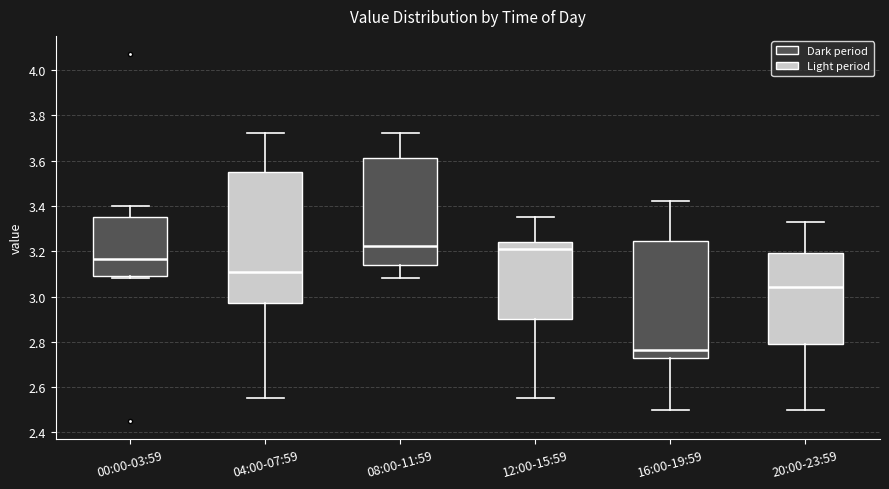

Reading left to right, read every box against the y-axis: the position of its median line, the range the box covers, and the ends of its whiskers. The values are not printed on the chart, so give them approximately, as read against the axis.

00:00-03:59: median 3.16, box 3.10 to 3.36, whiskers 3.08 to 3.40
04:00-07:59: median 3.12, box 2.98 to 3.56, whiskers 2.56 to 3.72
08:00-11:59: median 3.22, box 3.14 to 3.62, whiskers 3.08 to 3.72
12:00-15:59: median 3.22, box 2.90 to 3.24, whiskers 2.56 to 3.36
16:00-19:59: median 2.76, box 2.72 to 3.24, whiskers 2.50 to 3.42
20:00-23:59: median 3.04, box 2.80 to 3.20, whiskers 2.50 to 3.34